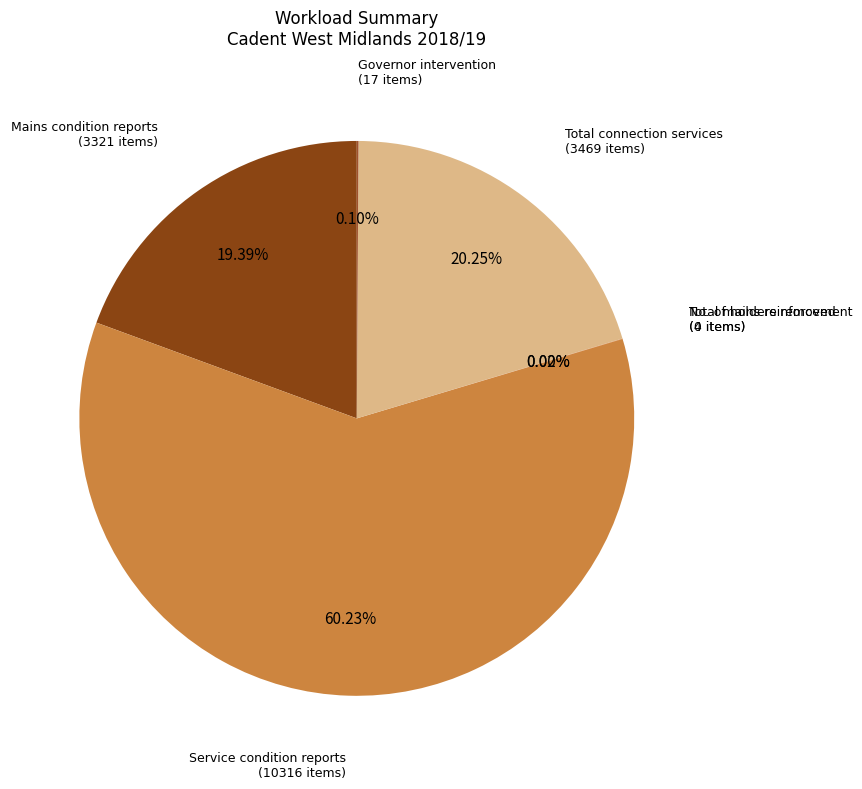

Which slice is the smallest?

No. of holders removed